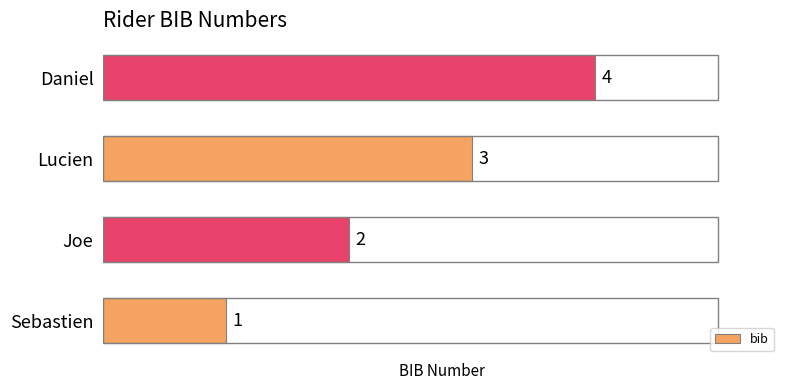

What is the sum of all values?

10